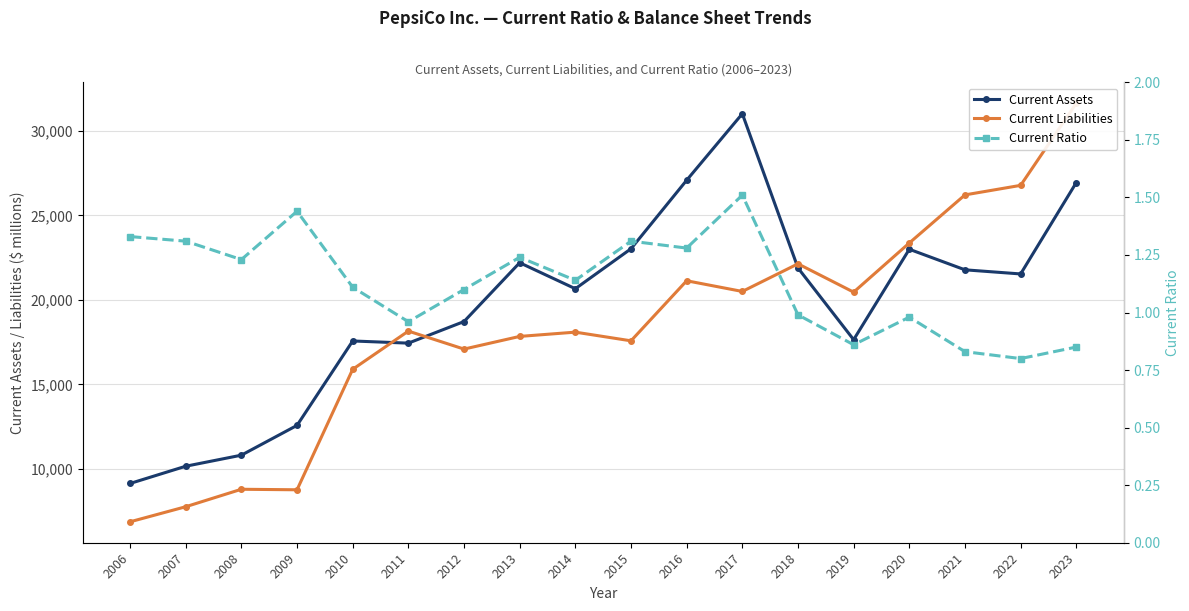

What is the difference between the maximum and minimum values in the Current Liabilities series?

24787.0